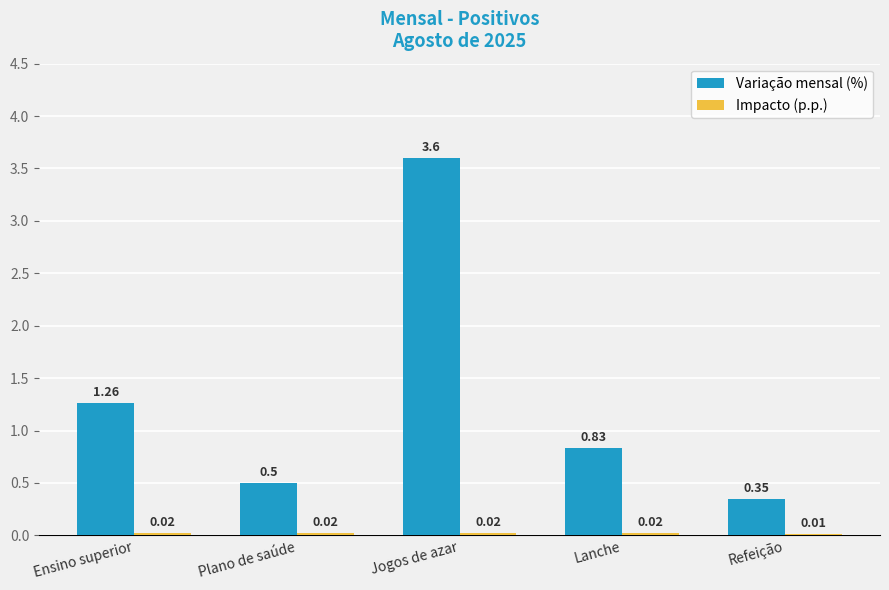

What is the total value across all series at Refeição?

0.4